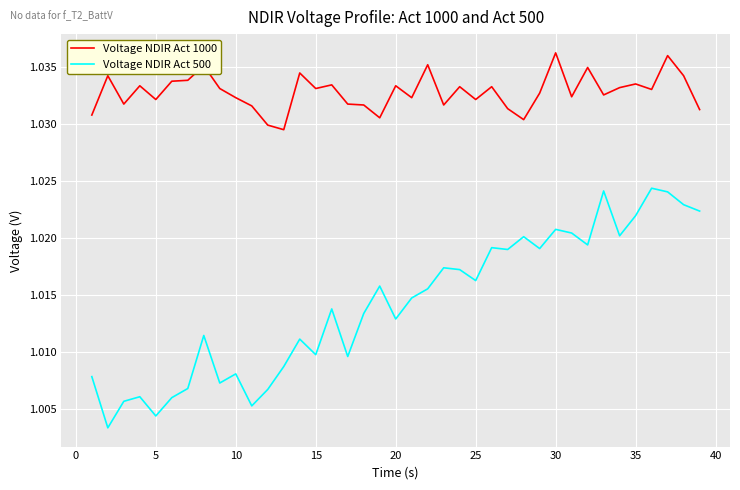

What are all the series names shown in the legend?

Voltage NDIR Act 1000, Voltage NDIR Act 500